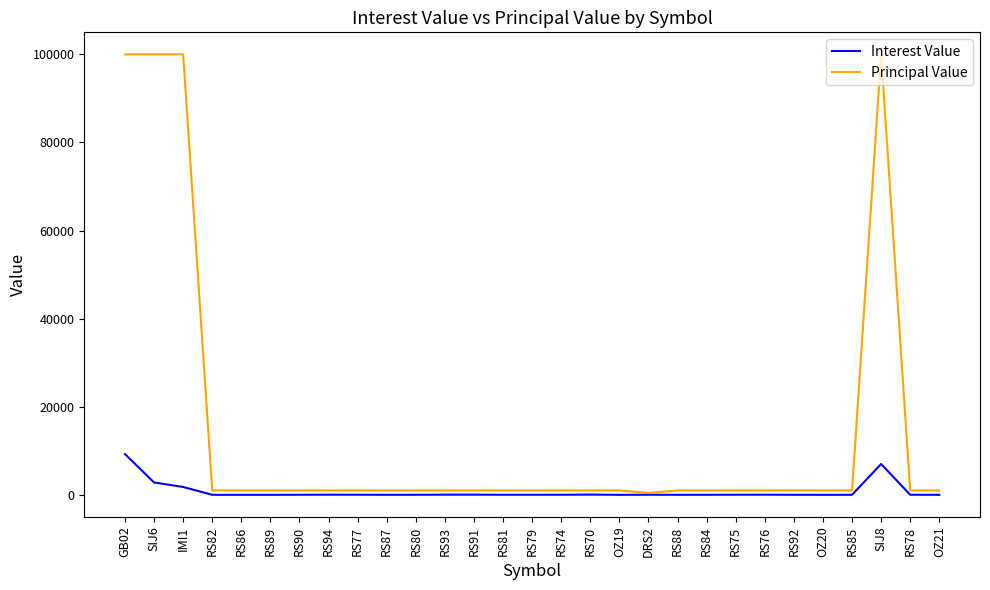

List the series in order of their overall mean, highest first.

Principal Value, Interest Value